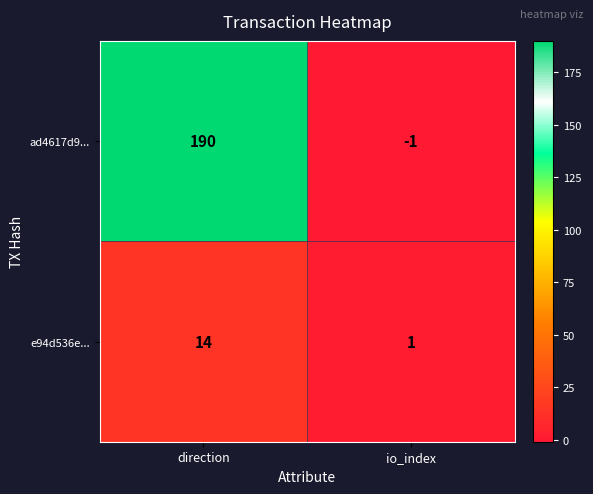

Rank the series by their average value, from highest to lowest.

ad4617d9..., e94d536e...